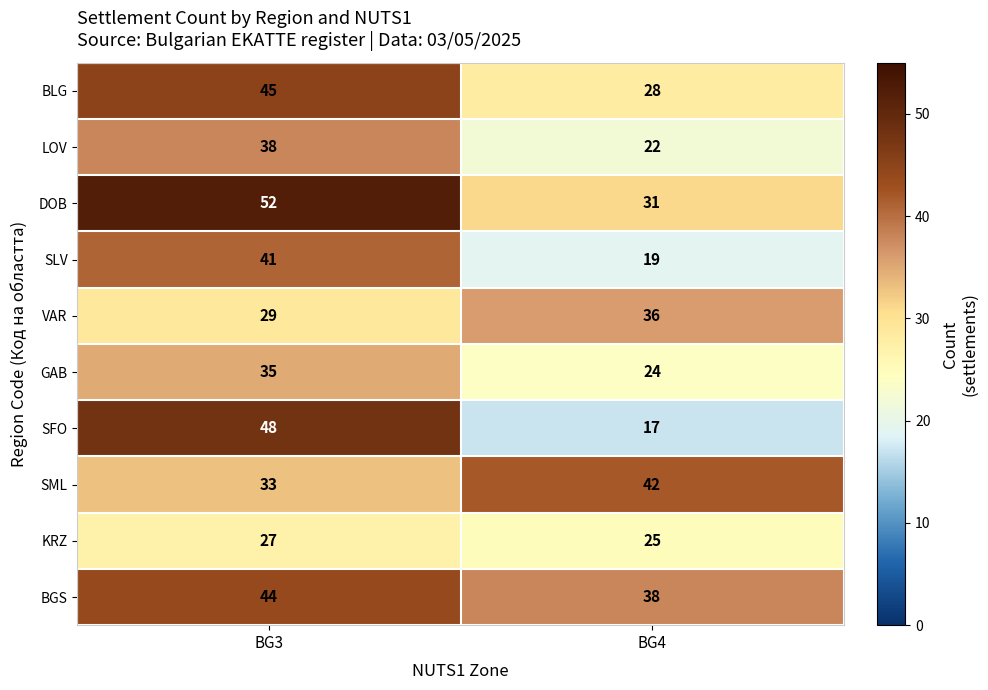

Read the SFO value at BG3, to the nearest 5.

50